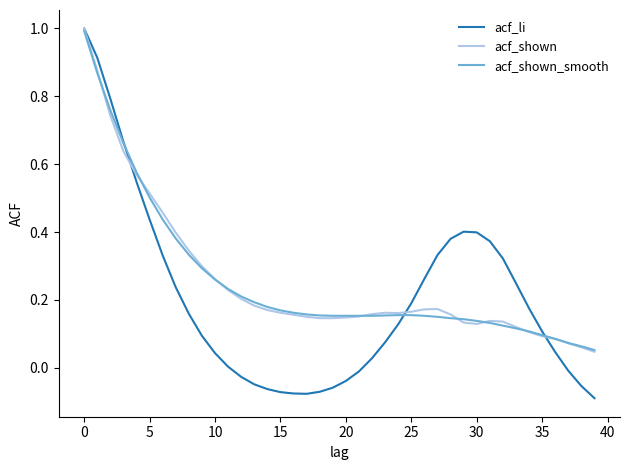

Which series has the largest range (max minus min)?

acf_li